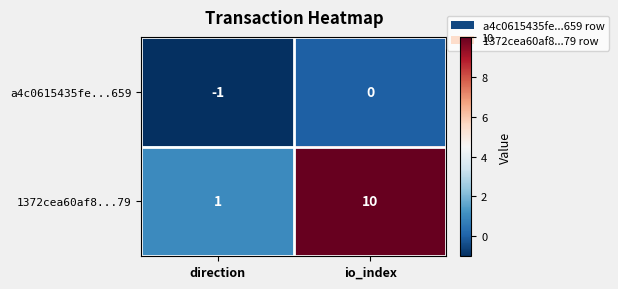

How many data points does each series have?

2